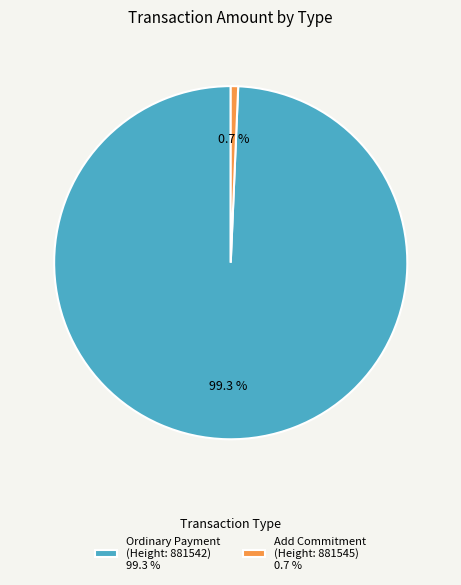

Is there any slice that represents more than half of the pie?

Yes